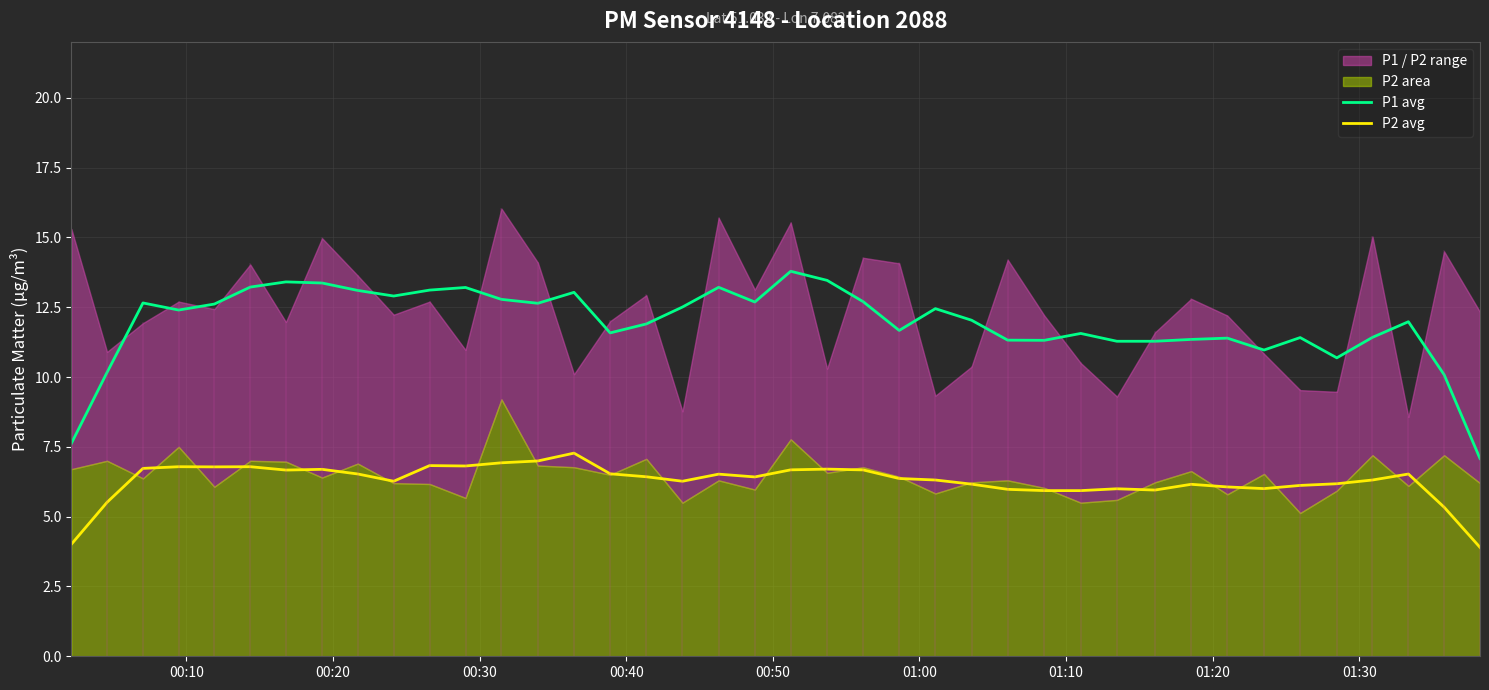

True or false: P1 avg has more than 2 points higher than both neighbors.

True